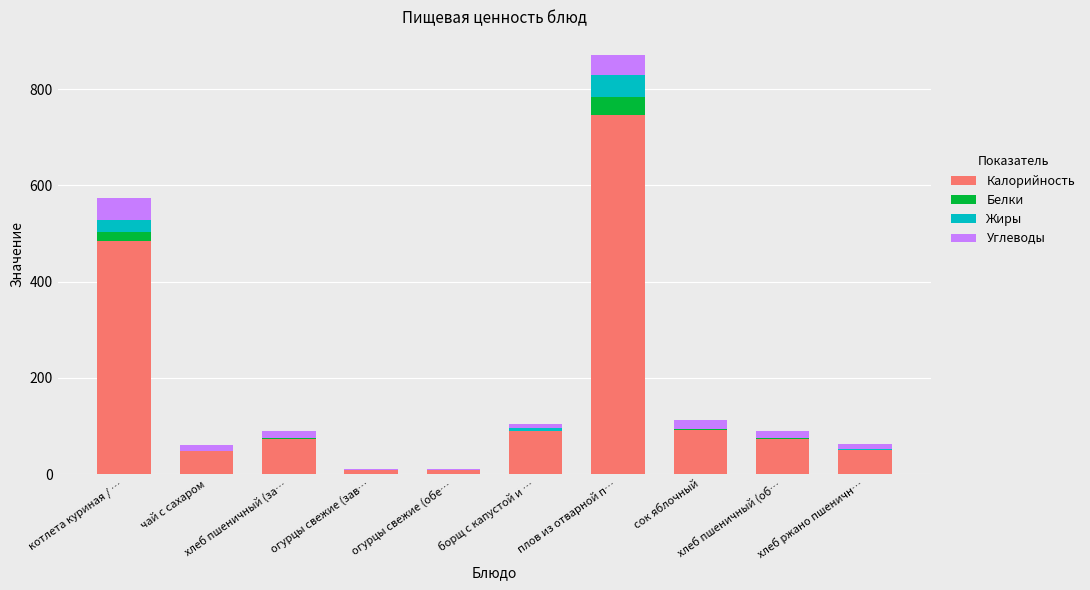

What are all the series names shown in the legend?

Калорийность, Белки, Жиры, Углеводы